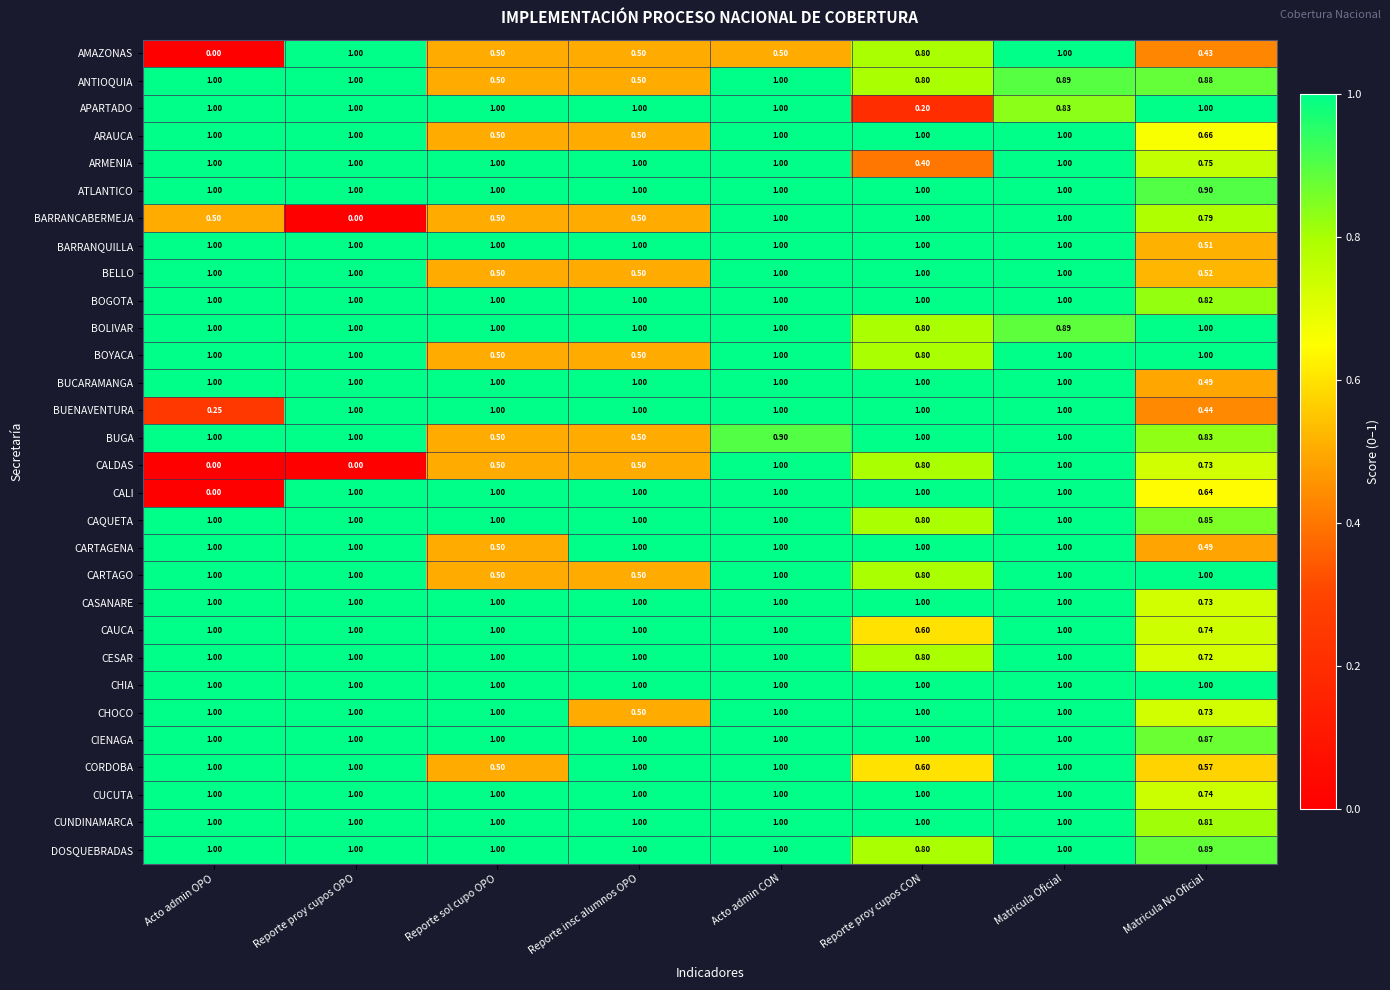

Which series has the largest total across all categories?

CHIA